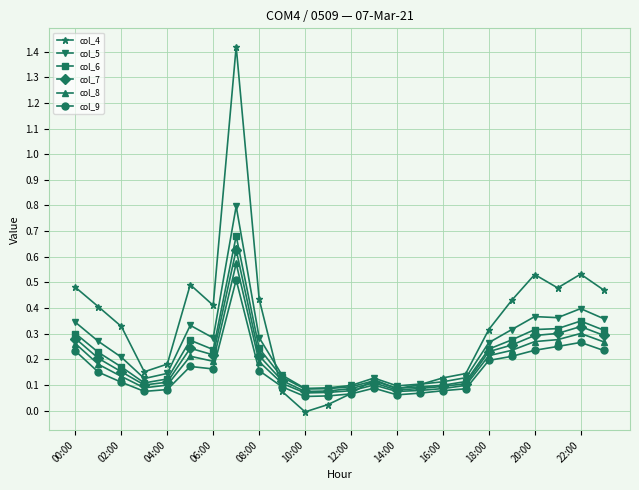

How many series are shown in this chart?

6